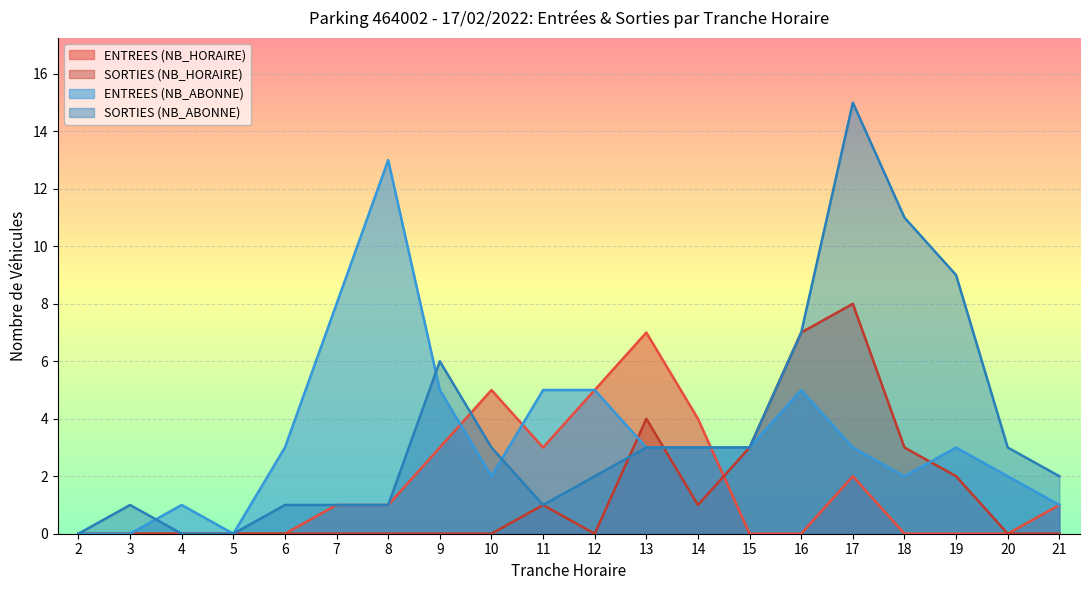

What is the value of the ENTREES (NB_ABONNE) point at the 6th from the left?

8